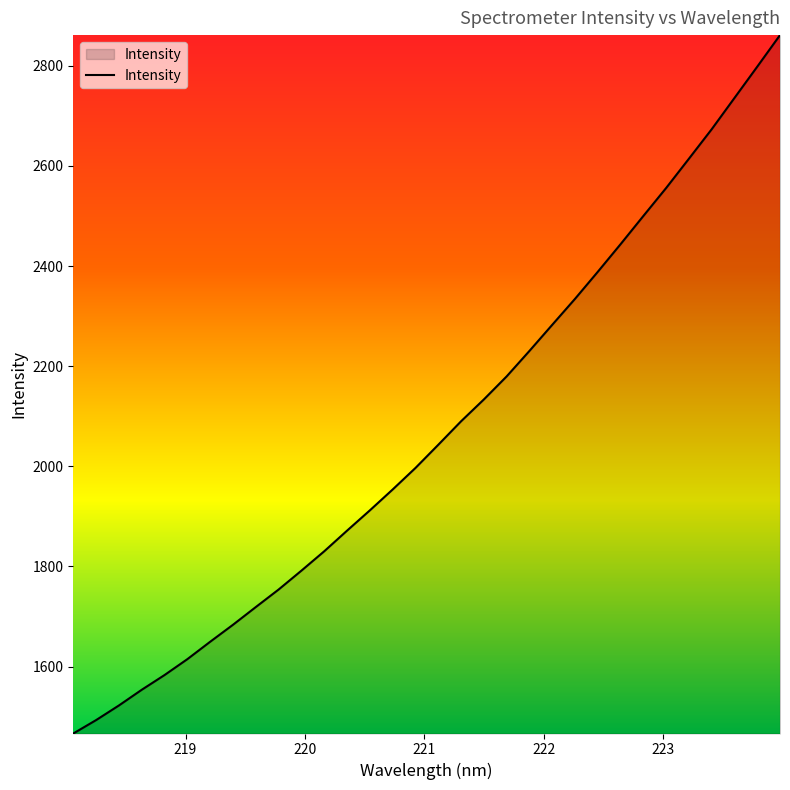

What is the maximum value shown in the chart?

2861.3